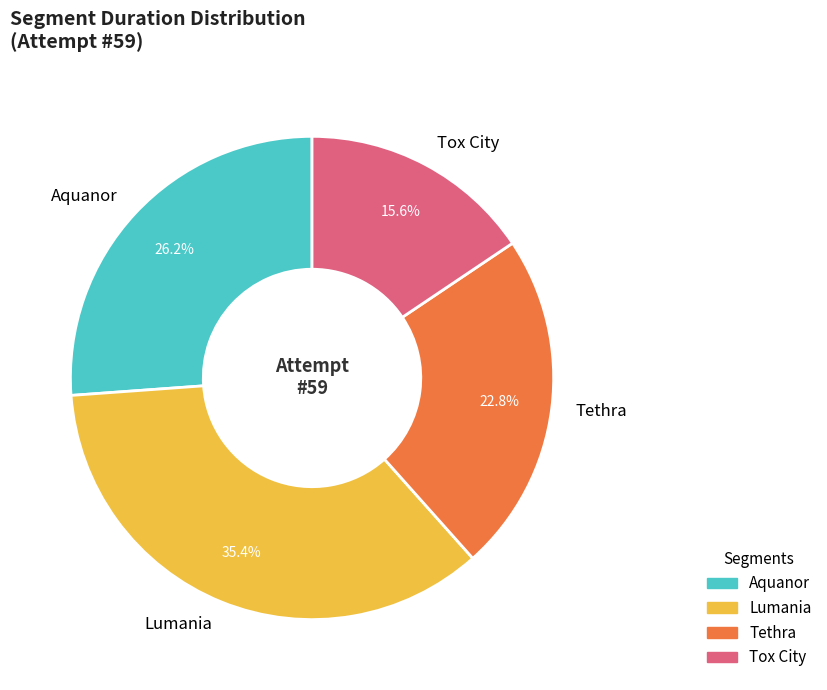

Which category has the biggest portion of the pie?

Lumania